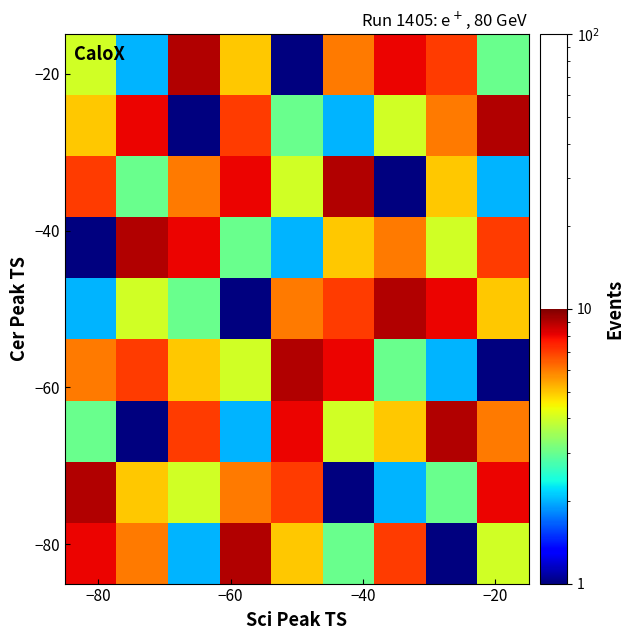

At how many categories does at least one series exceed 7?

9